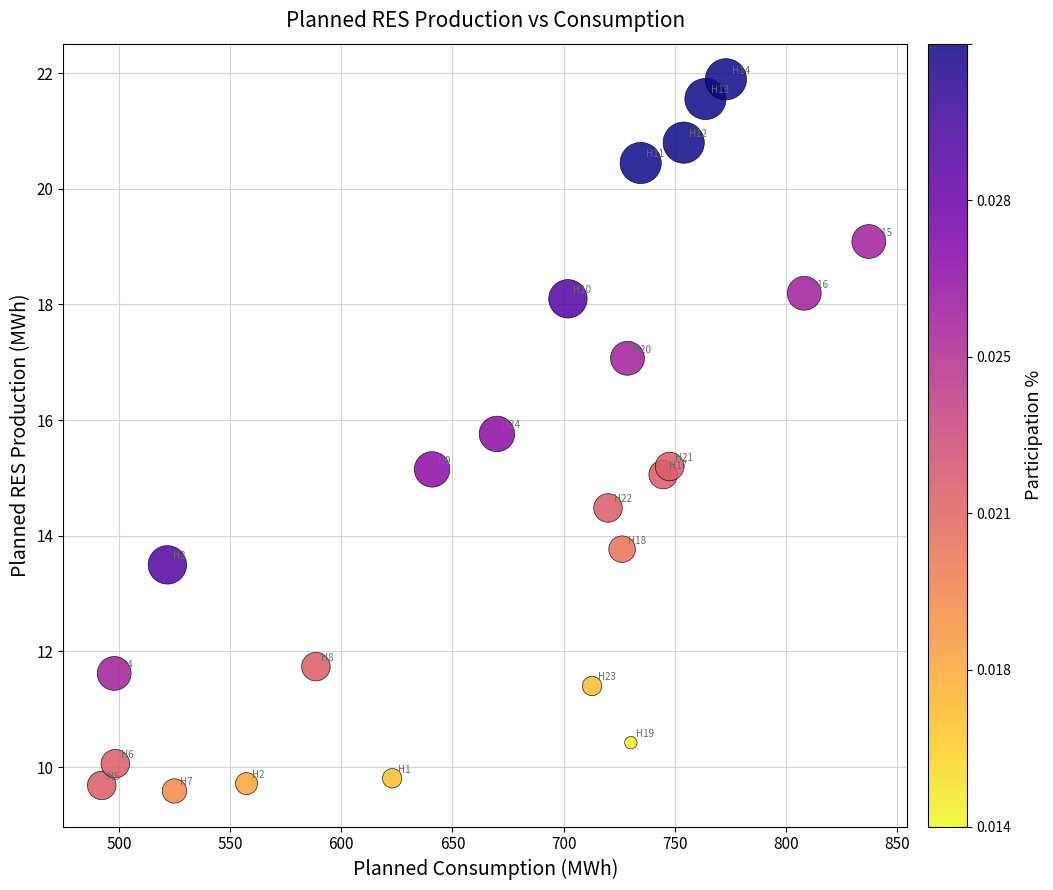

What is the range of Y values (max minus min)?

12.3